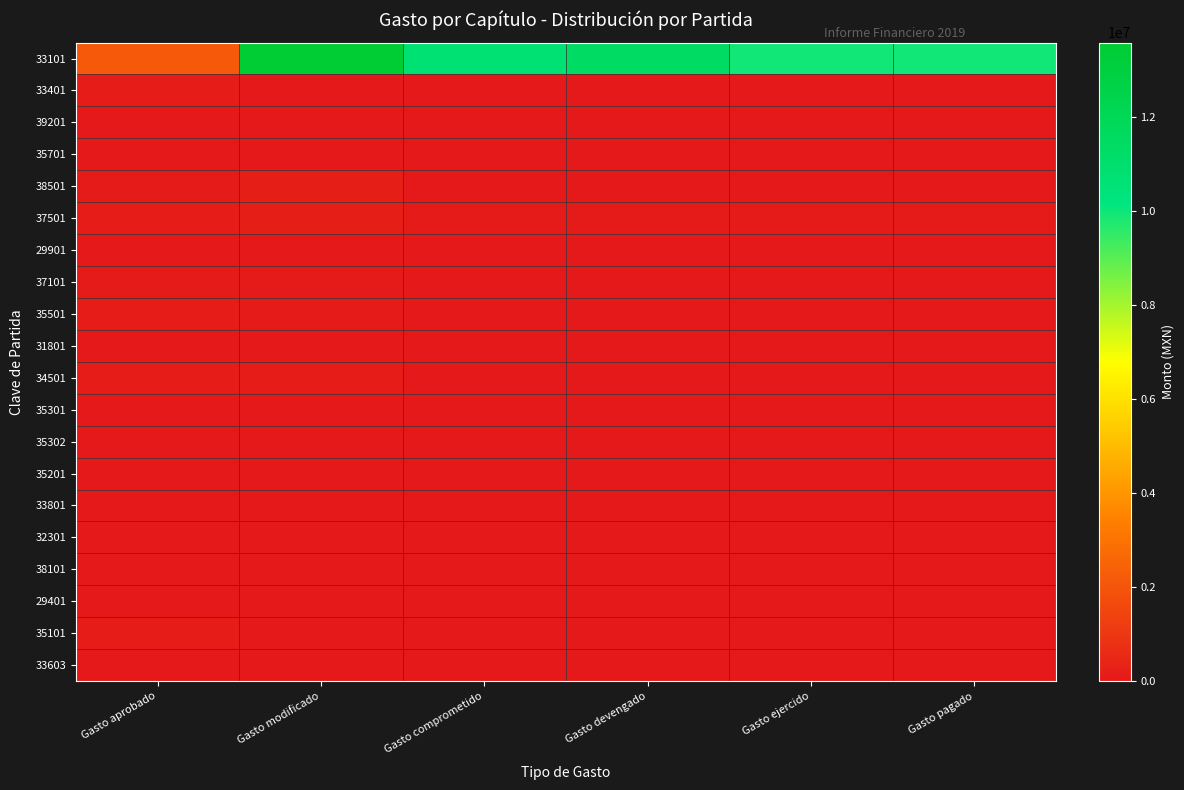

Reading left to right, transcribe all the data shown in this chart.

33101: Gasto aprobado=2168100.0	Gasto modificado=13589798.0	Gasto comprometido=10697816.2	Gasto devengado=11458825.8	Gasto ejercido=9954499.9	Gasto pagado=9954499.9
33401: Gasto aprobado=150000.0	Gasto modificado=0.0	Gasto comprometido=0.0	Gasto devengado=0.0	Gasto ejercido=0.0	Gasto pagado=0.0
39201: Gasto aprobado=0.0	Gasto modificado=39046.0	Gasto comprometido=39046.0	Gasto devengado=39046.0	Gasto ejercido=39046.0	Gasto pagado=39046.0
35701: Gasto aprobado=12791.6	Gasto modificado=18096.0	Gasto comprometido=0.0	Gasto devengado=0.0	Gasto ejercido=0.0	Gasto pagado=0.0
38501: Gasto aprobado=62500.0	Gasto modificado=164773.8	Gasto comprometido=37458.1	Gasto devengado=37458.1	Gasto ejercido=37458.1	Gasto pagado=37458.1
37501: Gasto aprobado=151000.0	Gasto modificado=177943.2	Gasto comprometido=53600.0	Gasto devengado=53600.0	Gasto ejercido=53600.0	Gasto pagado=53600.0
29901: Gasto aprobado=20440.0	Gasto modificado=10076.7	Gasto comprometido=8927.0	Gasto devengado=8927.0	Gasto ejercido=8927.0	Gasto pagado=8927.0
37101: Gasto aprobado=87693.2	Gasto modificado=73341.2	Gasto comprometido=0.0	Gasto devengado=0.0	Gasto ejercido=0.0	Gasto pagado=0.0
35501: Gasto aprobado=143063.7	Gasto modificado=90455.8	Gasto comprometido=22025.6	Gasto devengado=22025.6	Gasto ejercido=25057.8	Gasto pagado=25057.8
31801: Gasto aprobado=3000.0	Gasto modificado=506.5	Gasto comprometido=366.5	Gasto devengado=366.5	Gasto ejercido=366.5	Gasto pagado=366.5
34501: Gasto aprobado=118260.0	Gasto modificado=131246.8	Gasto comprometido=30624.3	Gasto devengado=30624.3	Gasto ejercido=30624.3	Gasto pagado=30624.3
35301: Gasto aprobado=0.0	Gasto modificado=14976.4	Gasto comprometido=7534.0	Gasto devengado=7534.0	Gasto ejercido=7534.0	Gasto pagado=7534.0
35302: Gasto aprobado=6000.0	Gasto modificado=6206.6	Gasto comprometido=0.0	Gasto devengado=0.0	Gasto ejercido=0.0	Gasto pagado=0.0
35201: Gasto aprobado=0.0	Gasto modificado=1484.8	Gasto comprometido=0.0	Gasto devengado=0.0	Gasto ejercido=0.0	Gasto pagado=0.0
33801: Gasto aprobado=27197.0	Gasto modificado=0.0	Gasto comprometido=0.0	Gasto devengado=0.0	Gasto ejercido=0.0	Gasto pagado=0.0
32301: Gasto aprobado=24000.0	Gasto modificado=26265.8	Gasto comprometido=7757.9	Gasto devengado=7757.9	Gasto ejercido=7757.9	Gasto pagado=7757.9
38101: Gasto aprobado=12000.0	Gasto modificado=0.0	Gasto comprometido=0.0	Gasto devengado=0.0	Gasto ejercido=0.0	Gasto pagado=0.0
29401: Gasto aprobado=6200.0	Gasto modificado=11330.6	Gasto comprometido=8328.8	Gasto devengado=8328.8	Gasto ejercido=4674.8	Gasto pagado=4674.8
35101: Gasto aprobado=119500.0	Gasto modificado=41546.7	Gasto comprometido=32197.0	Gasto devengado=32197.0	Gasto ejercido=32197.0	Gasto pagado=32197.0
33603: Gasto aprobado=0.0	Gasto modificado=6138.7	Gasto comprometido=2644.8	Gasto devengado=0.0	Gasto ejercido=0.0	Gasto pagado=0.0